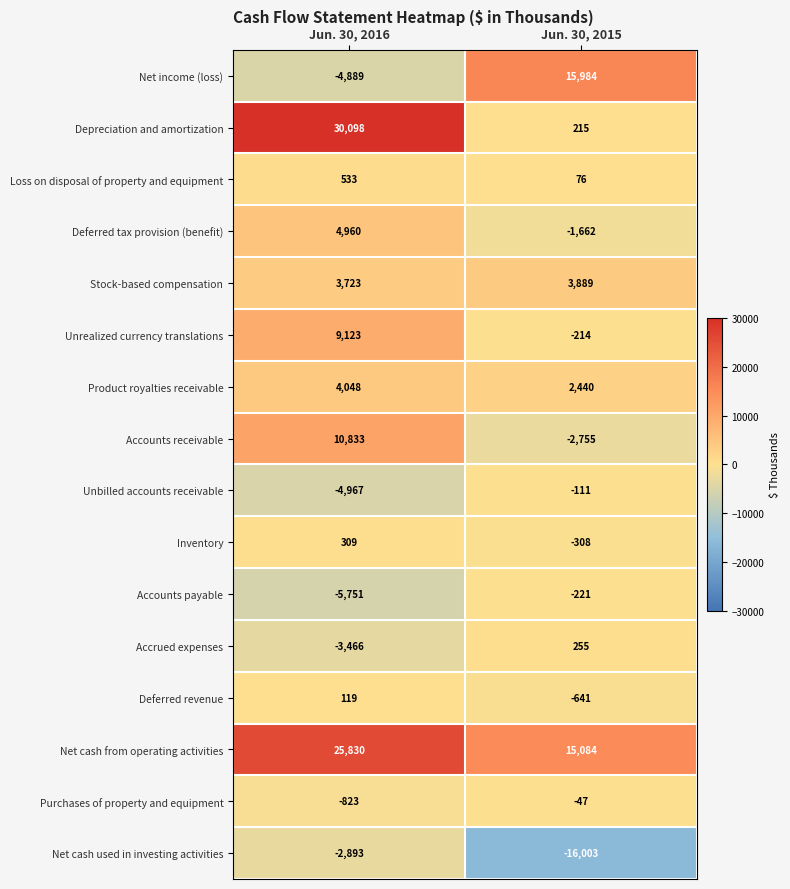

What is the total value across all series at Jun. 30, 2016?

66787